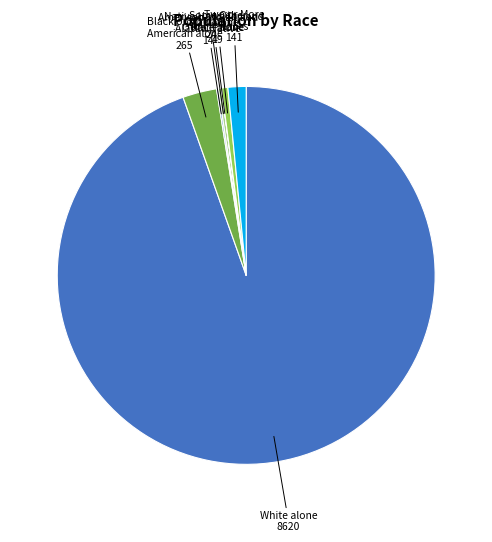

To the nearest percent, what is the difference between the largest and smallest slice percentages?

95%